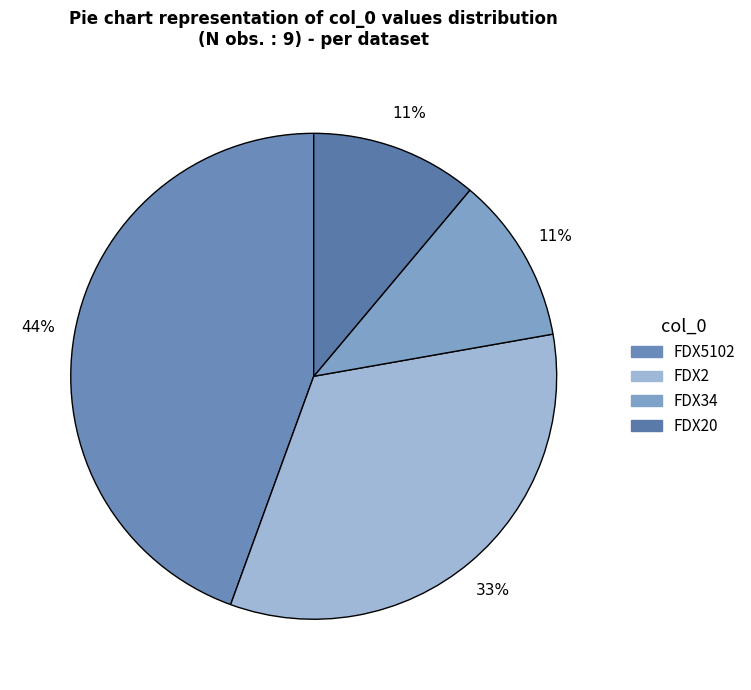

Count the number of slices in the pie.

4